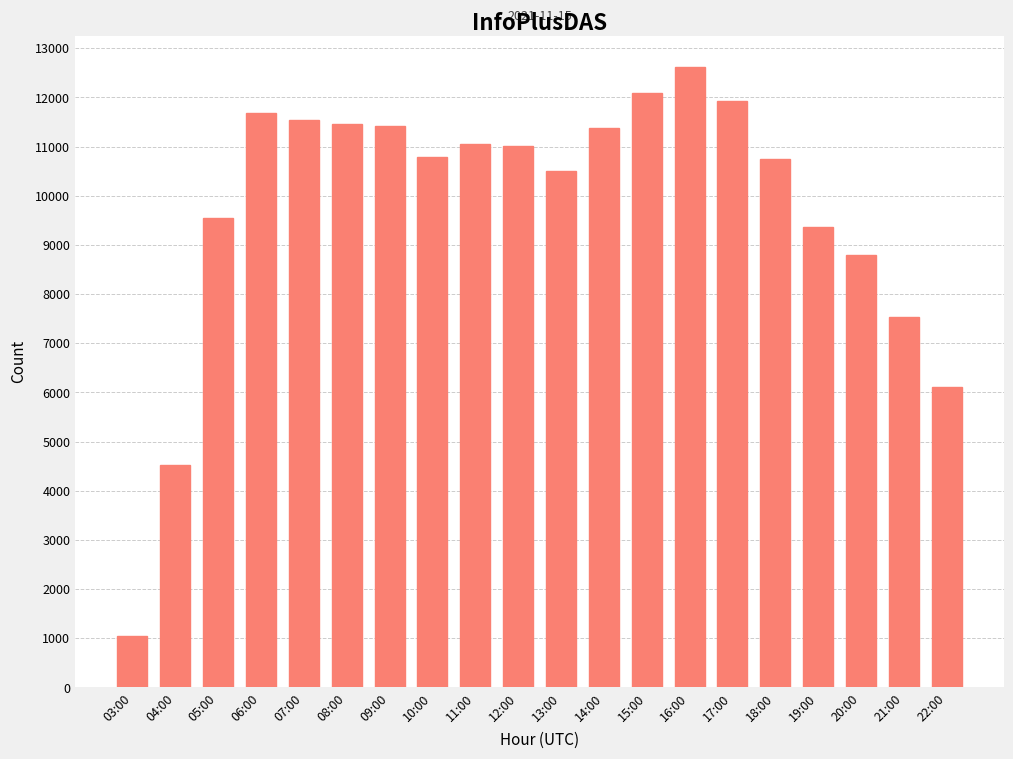

Where does the data first go above 11012?

06:00